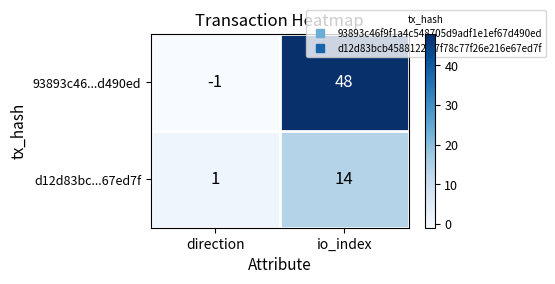

What value does the 93893c46...d490ed series have at io_index?

48